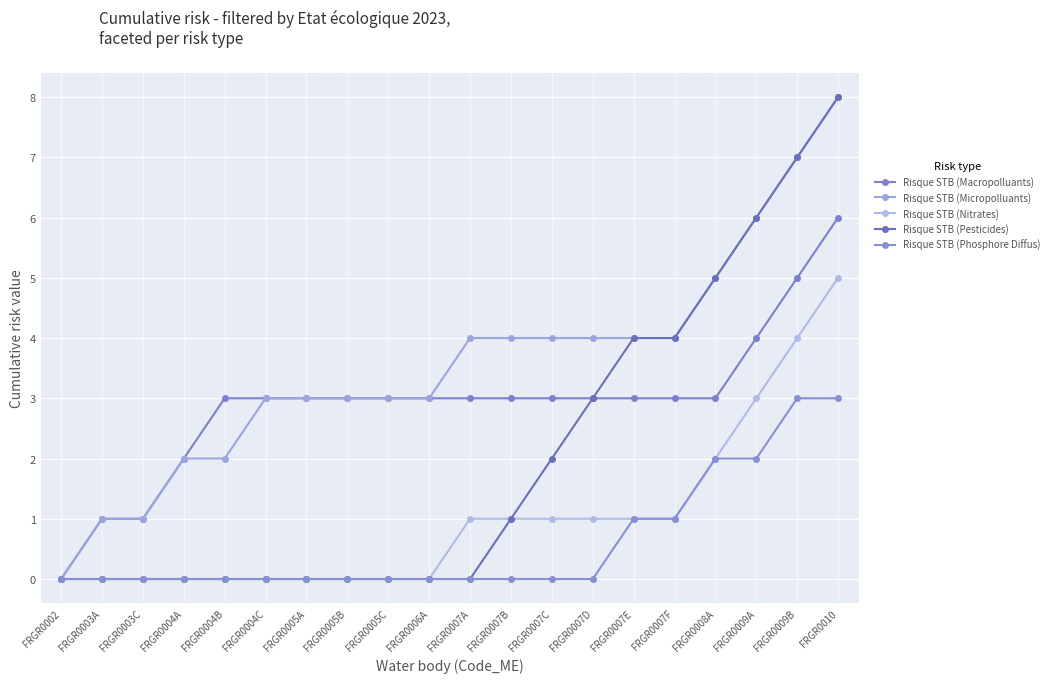

Reading left to right, transcribe all the data shown in this chart.

Risque STB (Macropolluants): 0	1	1	2	3	3	3	3	3	3	3	3	3	3	3	3	3	4	5	6
Risque STB (Micropolluants): 0	1	1	2	2	3	3	3	3	3	4	4	4	4	4	4	5	6	7	8
Risque STB (Nitrates): 0	0	0	0	0	0	0	0	0	0	1	1	1	1	1	1	2	3	4	5
Risque STB (Pesticides): 0	0	0	0	0	0	0	0	0	0	0	1	2	3	4	4	5	6	7	8
Risque STB (Phosphore Diffus): 0	0	0	0	0	0	0	0	0	0	0	0	0	0	1	1	2	2	3	3